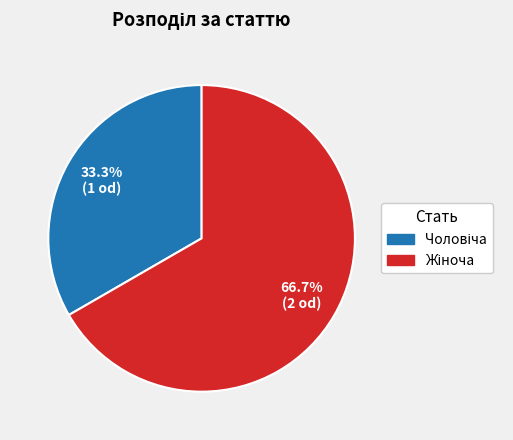

Is there a majority slice in this chart?

Yes